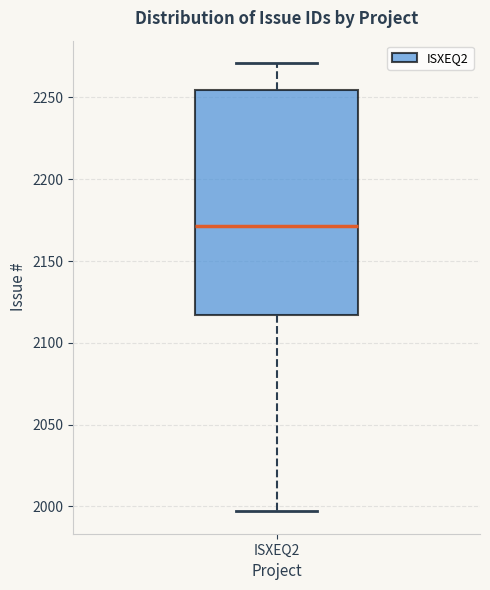

Read this box plot against the y-axis: the position of the median line, the range covered by the box, and the ends of both whiskers. The values are not printed on the chart, so give them approximately, as read against the axis.

median 2170, box 2115 to 2255, whiskers 1995 to 2270